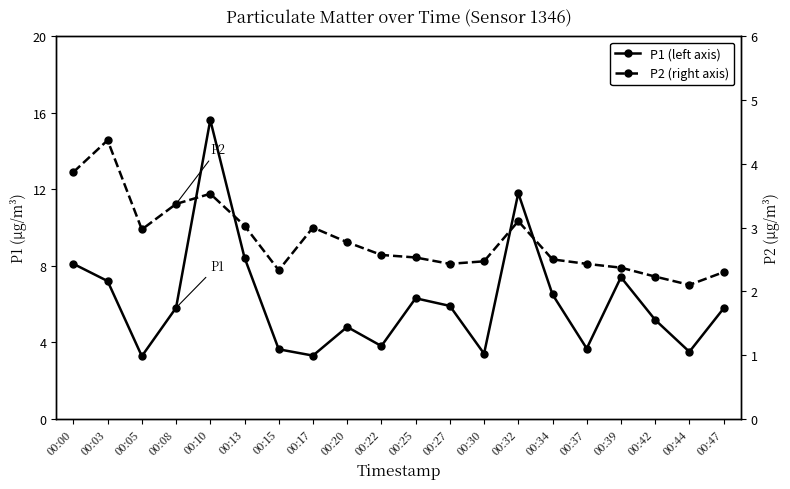

What is the total value across all series at 00:22?

6.4